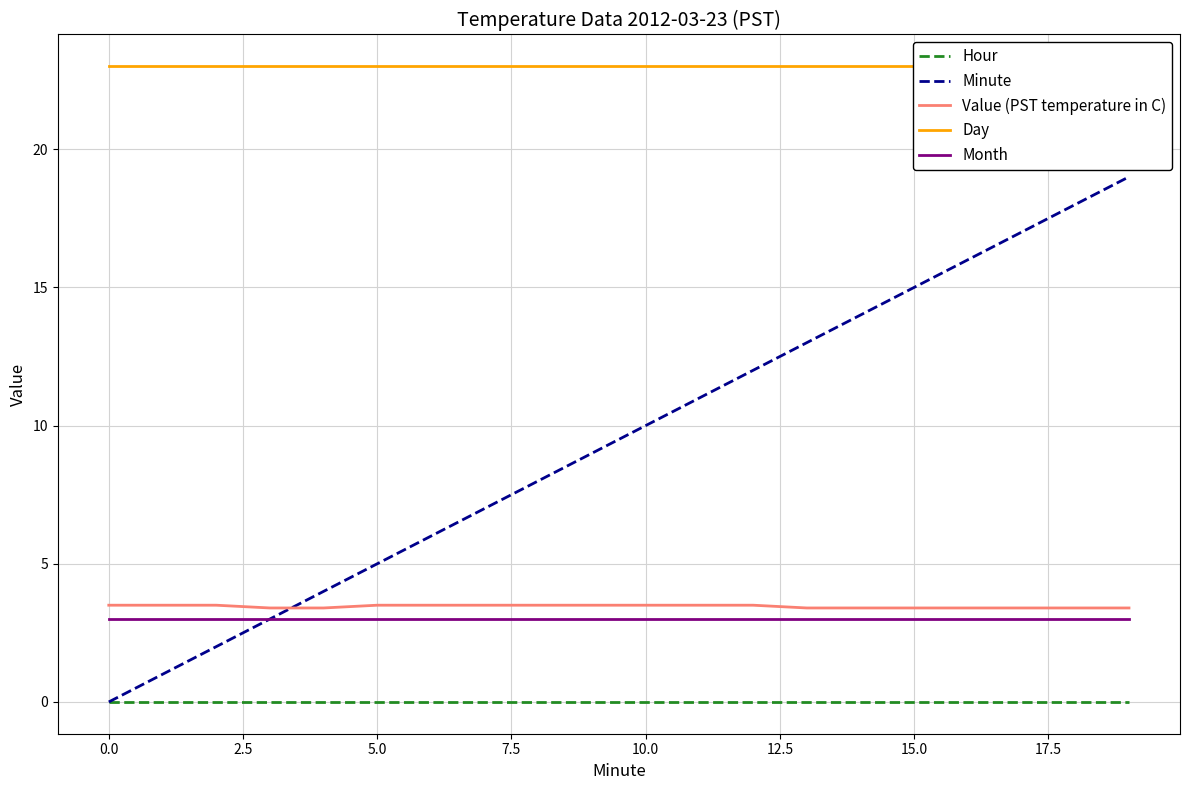

True or false: Hour and Minute intersect in this chart.

False